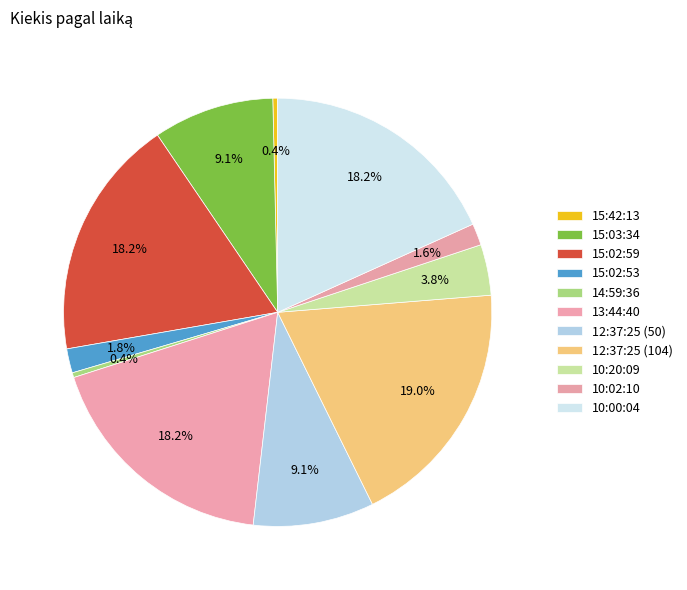

The 15:03:34 slice represents 9% of the pie. True or false?

True